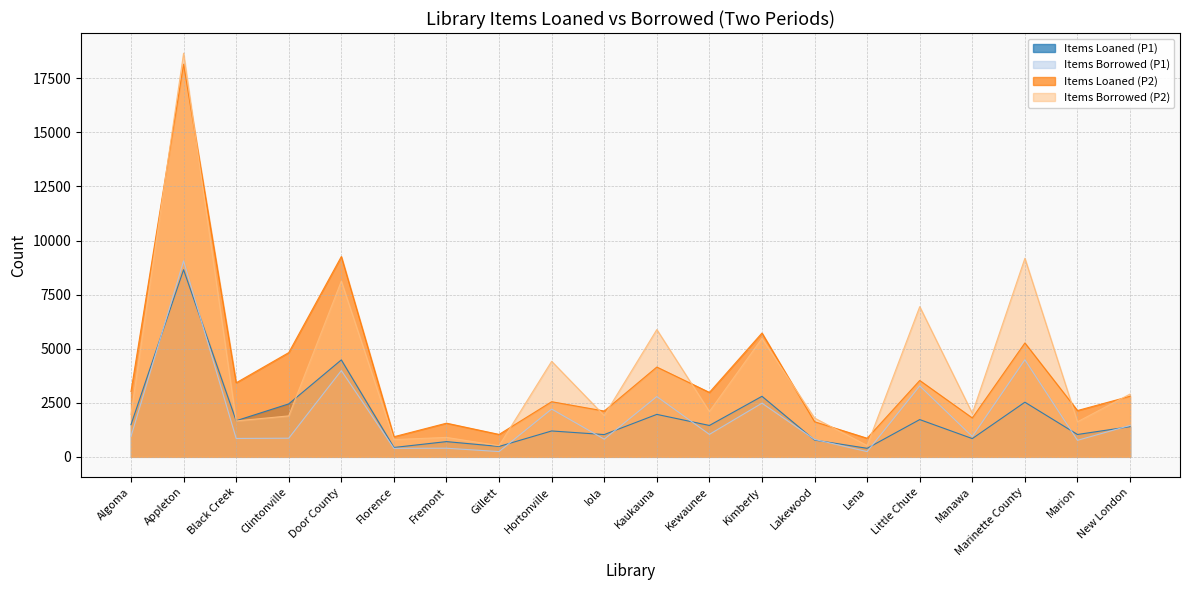

Where is the first local maximum for Items Borrowed (P2)?

Appleton